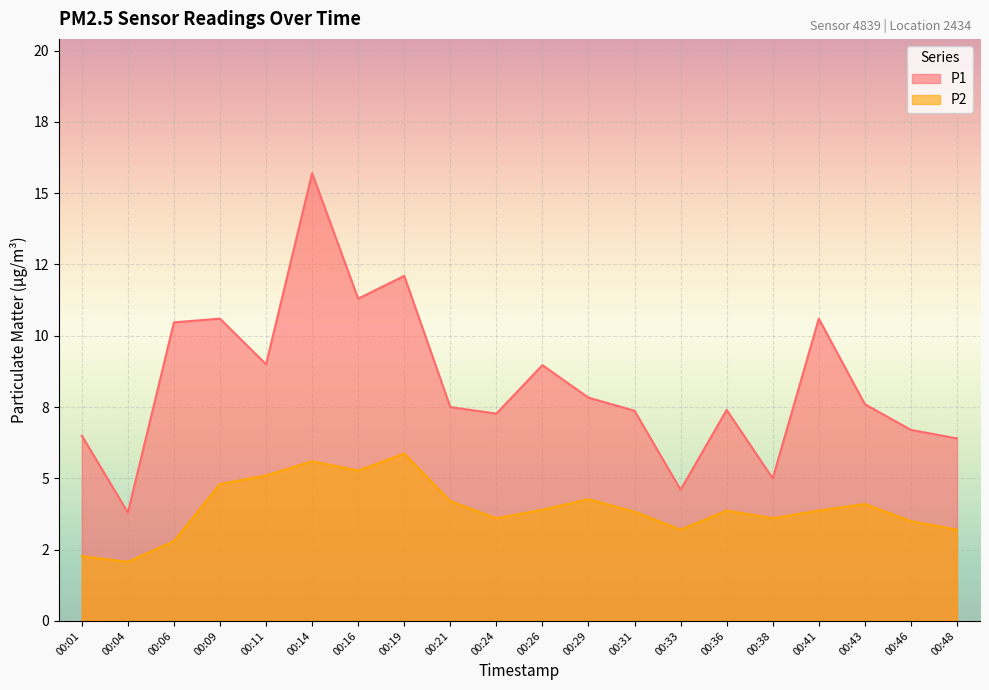

Read the P1 value at 00:01.

6.5